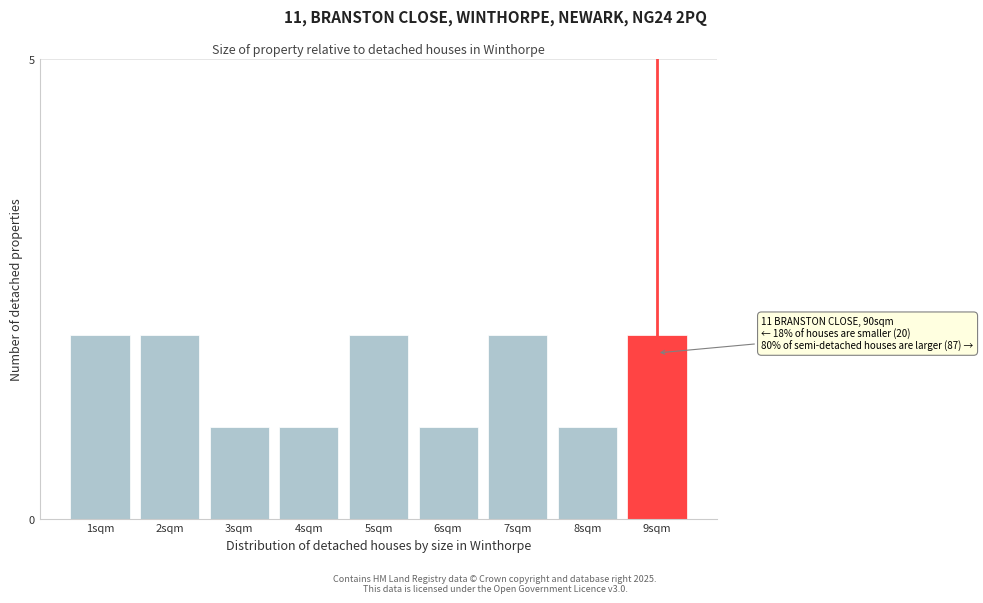

Reading left to right, extract all data points from this chart.

1sqm=2	2sqm=2	3sqm=1	4sqm=1	5sqm=2	6sqm=1	7sqm=2	8sqm=1	9sqm=2